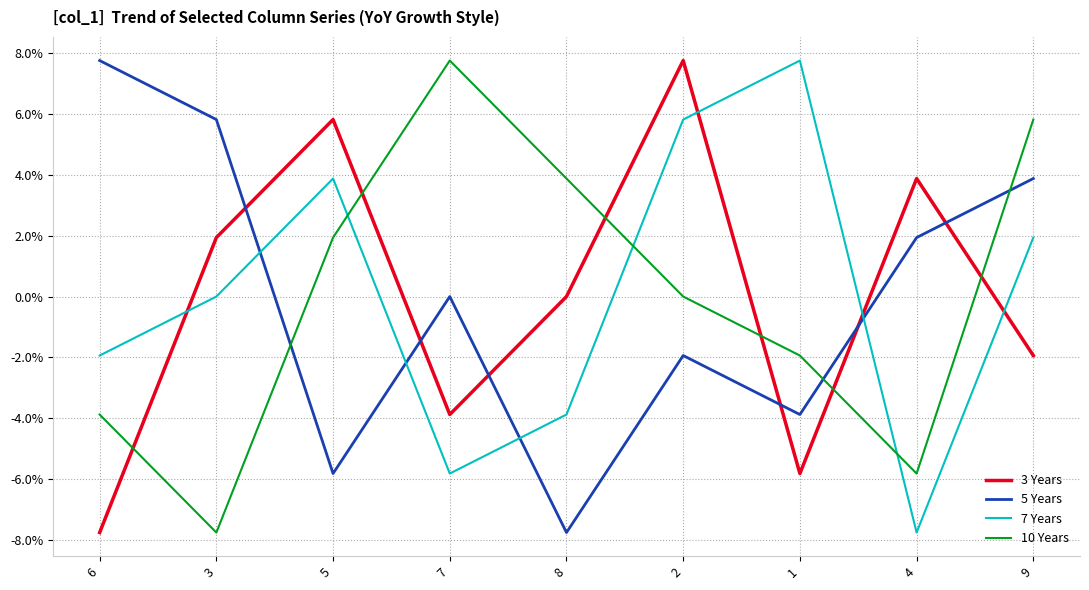

How many times do 10 Years and 3 Years cross each other?

6